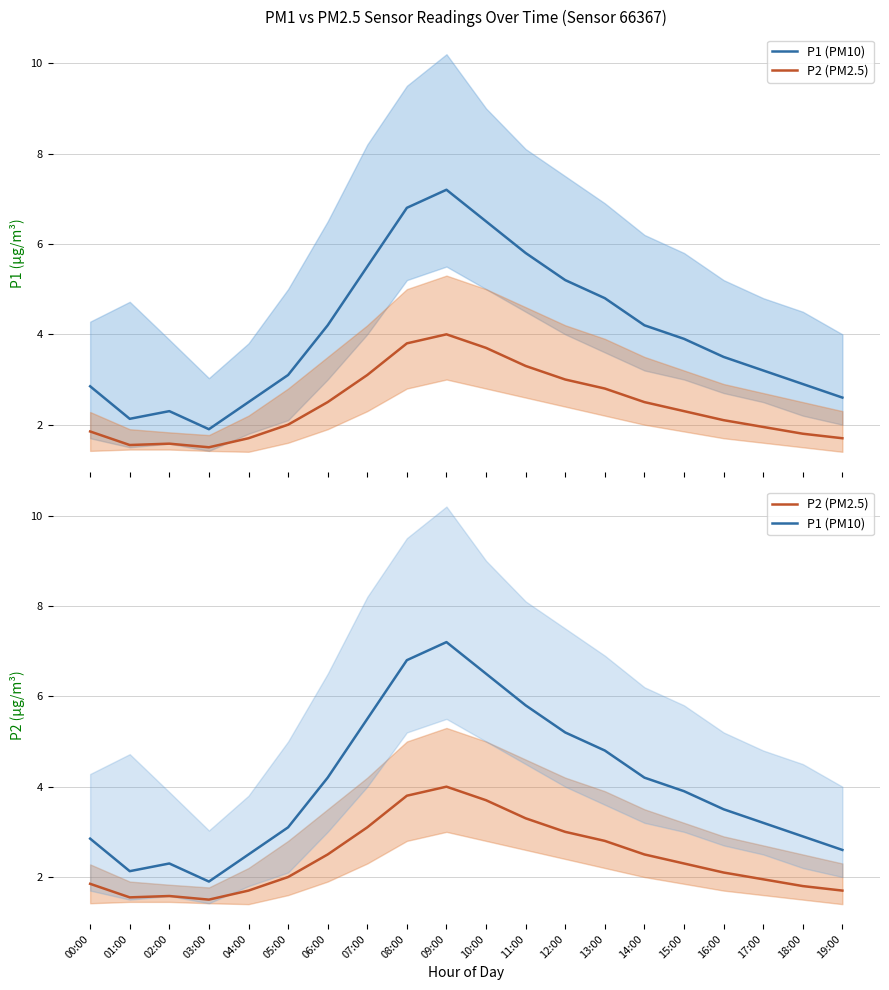

How many lines are shown in the chart?

2